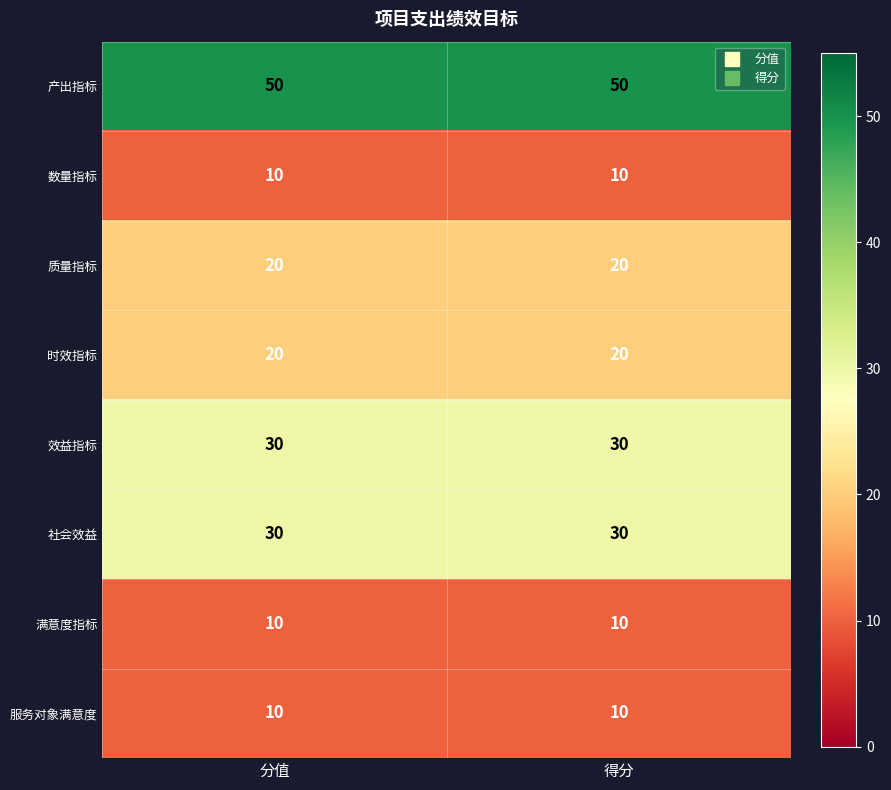

Which series has the largest total across all categories?

产出指标